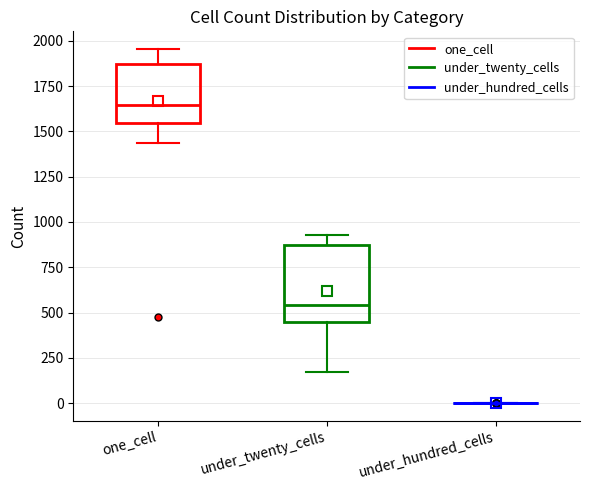

Reading left to right, transcribe this box plot: for each box, give where its median line is, the range the box spans, and where its two whiskers end, as read against the y-axis. The values are not printed on the chart, so give them approximately, as read against the axis.

one_cell: median 1650, box 1550 to 1850, whiskers 1450 to 1950
under_twenty_cells: median 550, box 450 to 850, whiskers 150 to 950
under_hundred_cells: box collapsed to a line at 0, whiskers 0 to 0